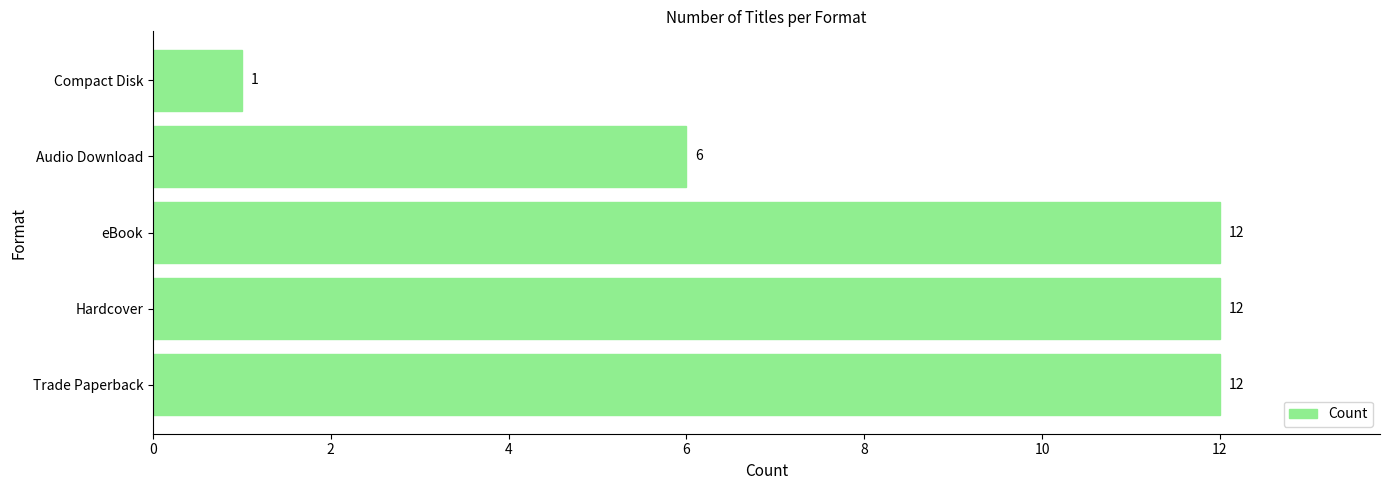

The value at Hardcover is 12. True or false?

True